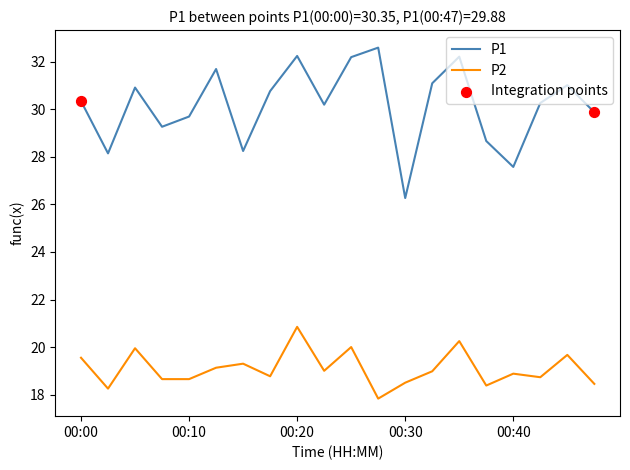

Which series has the largest total across all categories?

P1